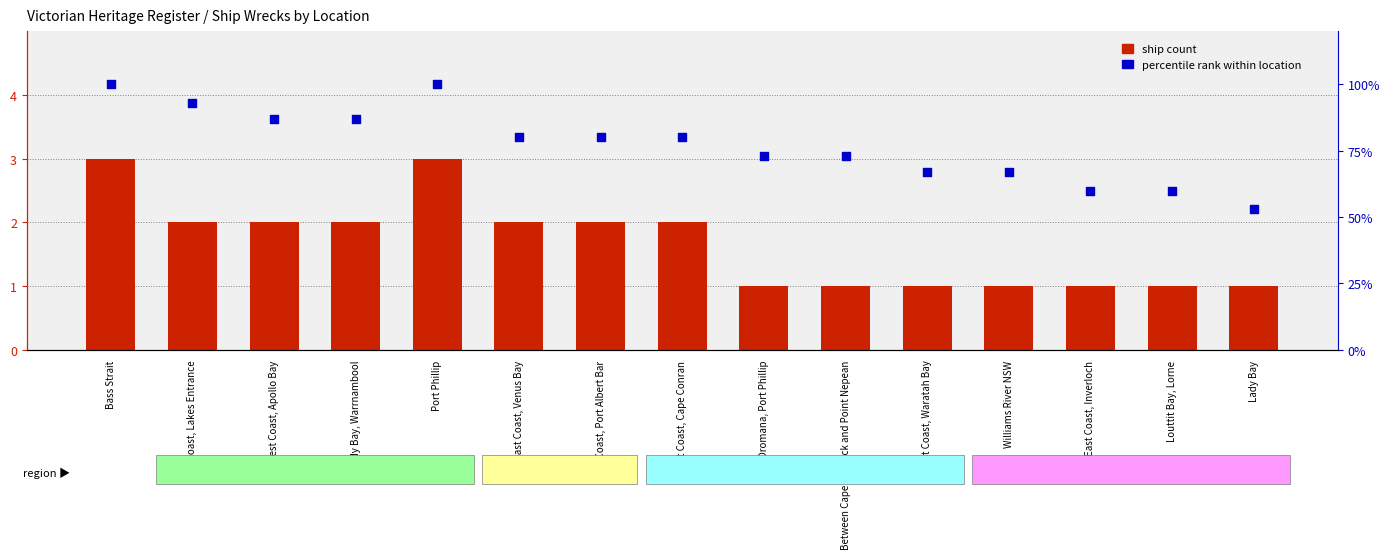

What are all the series names shown in the legend?

ship count, percentile rank